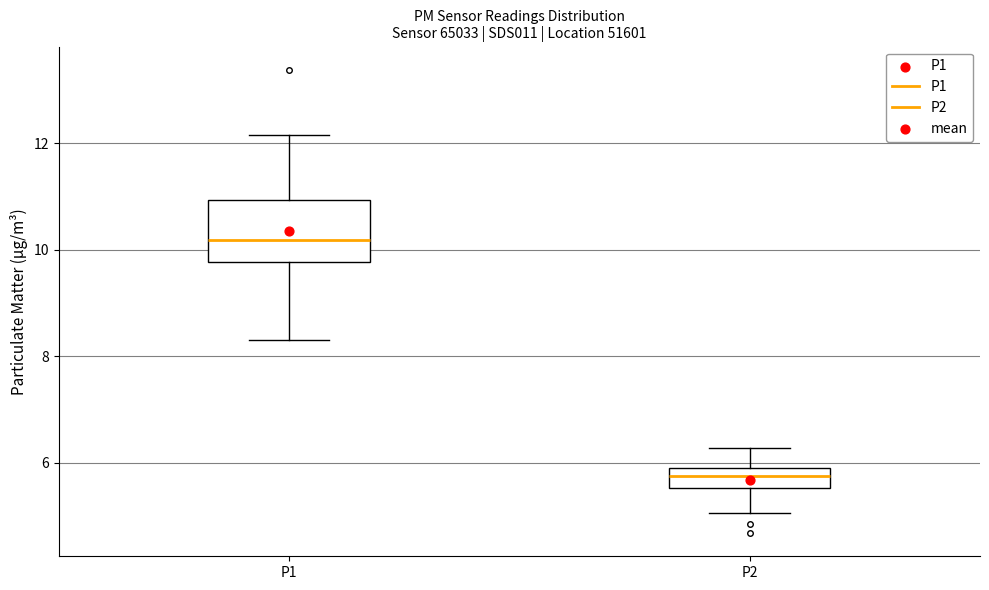

Reading left to right, transcribe this box plot: for each box, give where its median line is, the range the box spans, and where its two whiskers end, as read against the y-axis. The values are not printed on the chart, so give them approximately, as read against the axis.

P1: median 10.2, box 9.8 to 11.0, whiskers 8.4 to 12.2
P2: median 5.8, box 5.6 to 6.0, whiskers 5.0 to 6.2